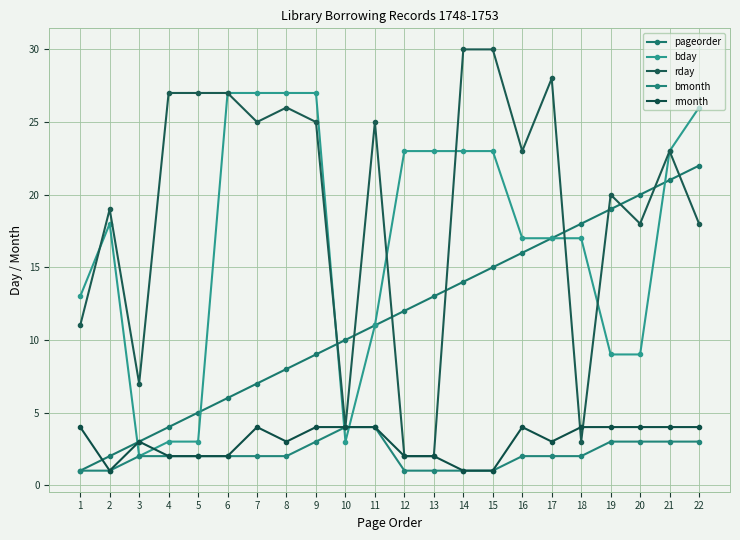

How many categories are shown in the chart?

22